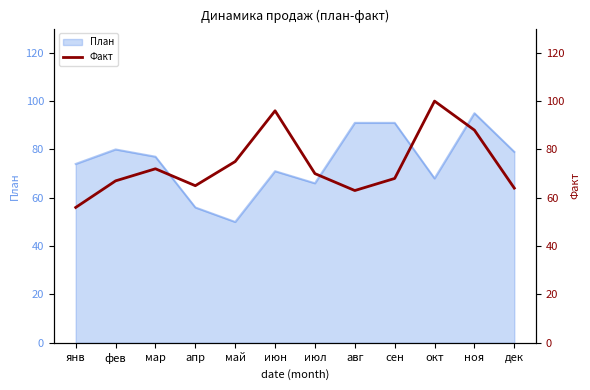

What value does the План series have at май?

50